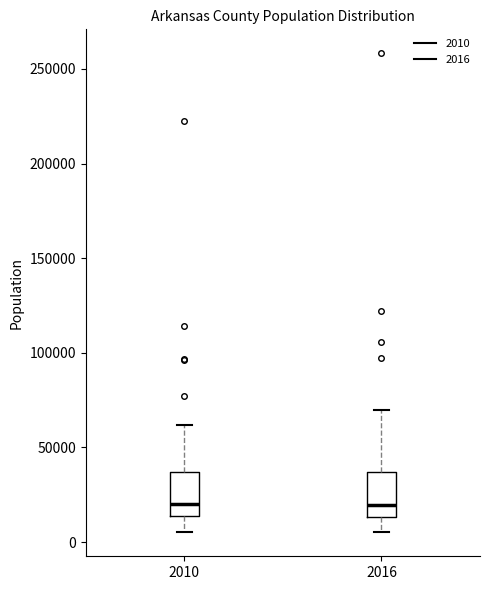

Reading left to right, read every box against the y-axis: the position of its median line, the range the box covers, and the ends of its whiskers. The values are not printed on the chart, so give them approximately, as read against the axis.

2010: median 20000, box 15000 to 35000, whiskers 5000 to 60000
2016: median 20000, box 15000 to 35000, whiskers 5000 to 70000